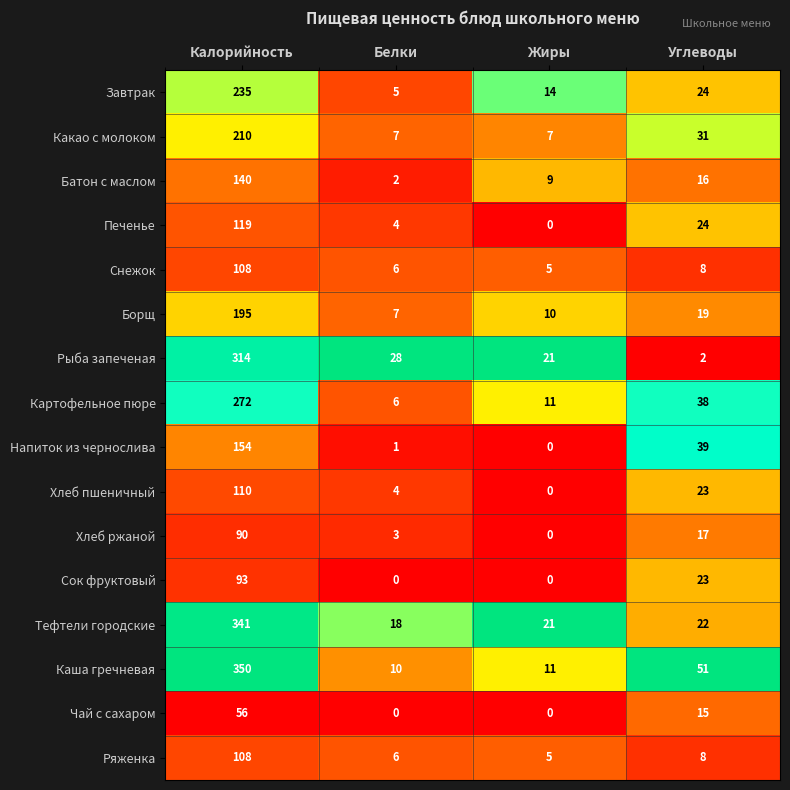

How many categories are shown in the chart?

4